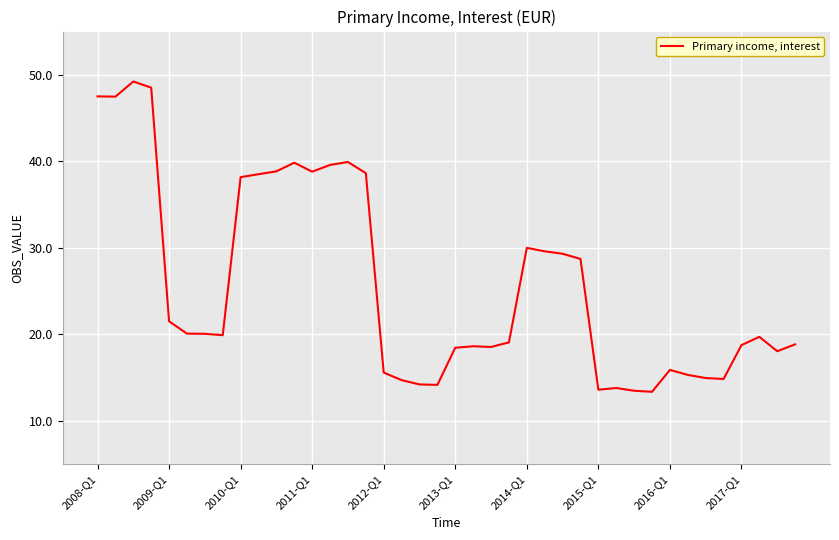

What is the minimum value shown in the chart?

13.4